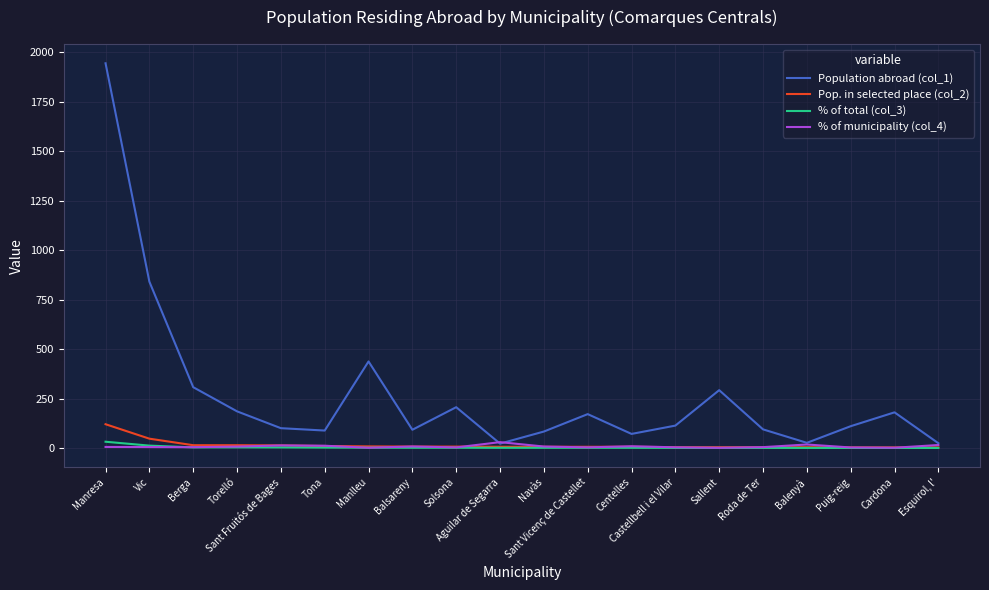

What is the maximum value for Population abroad (col_1)?

1944.0